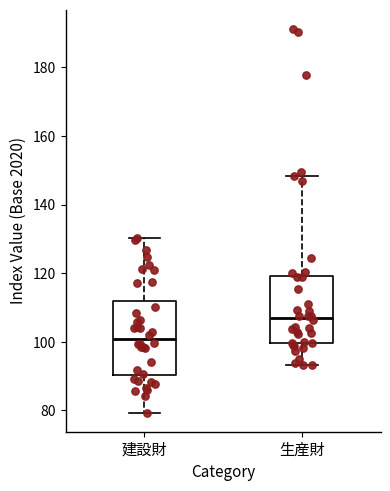

Which box is the tallest, from its lower edge to its upper edge?

建設財